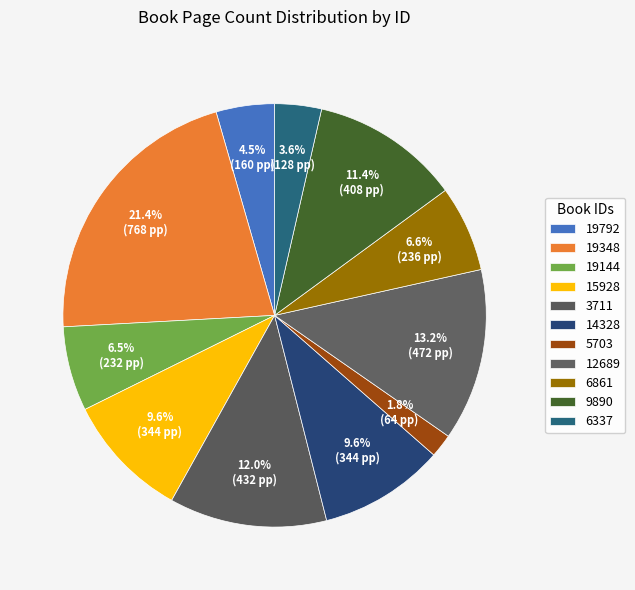

Is there any slice that represents more than half of the pie?

No